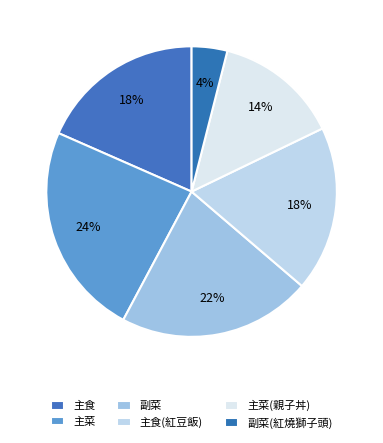

How many segments does this pie chart have?

6